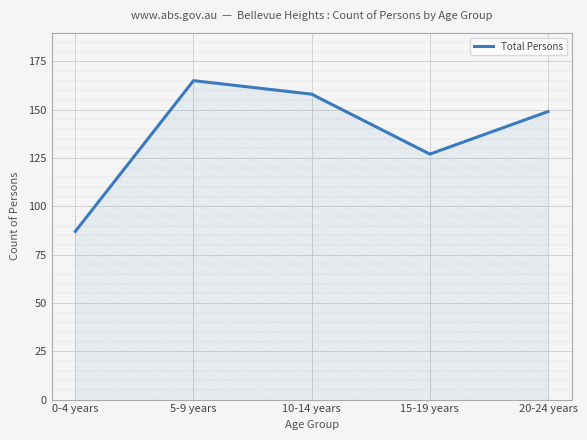

Between 5-9 years and 10-14 years, which is larger?

5-9 years